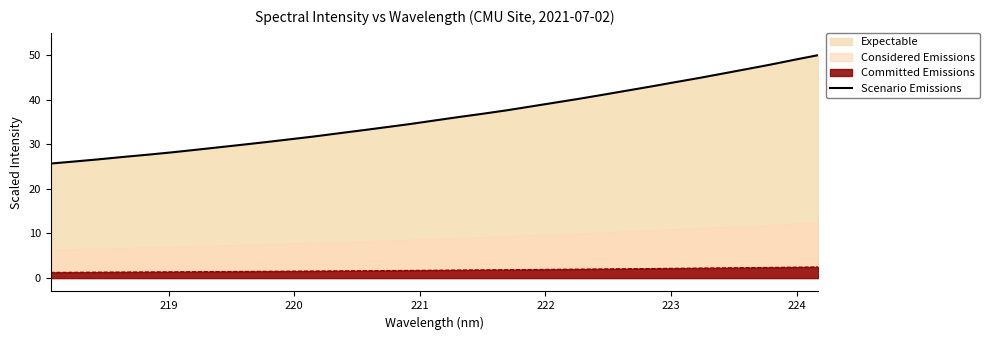

True or false: Committed Emissions and Scenario Emissions cross at least once.

False